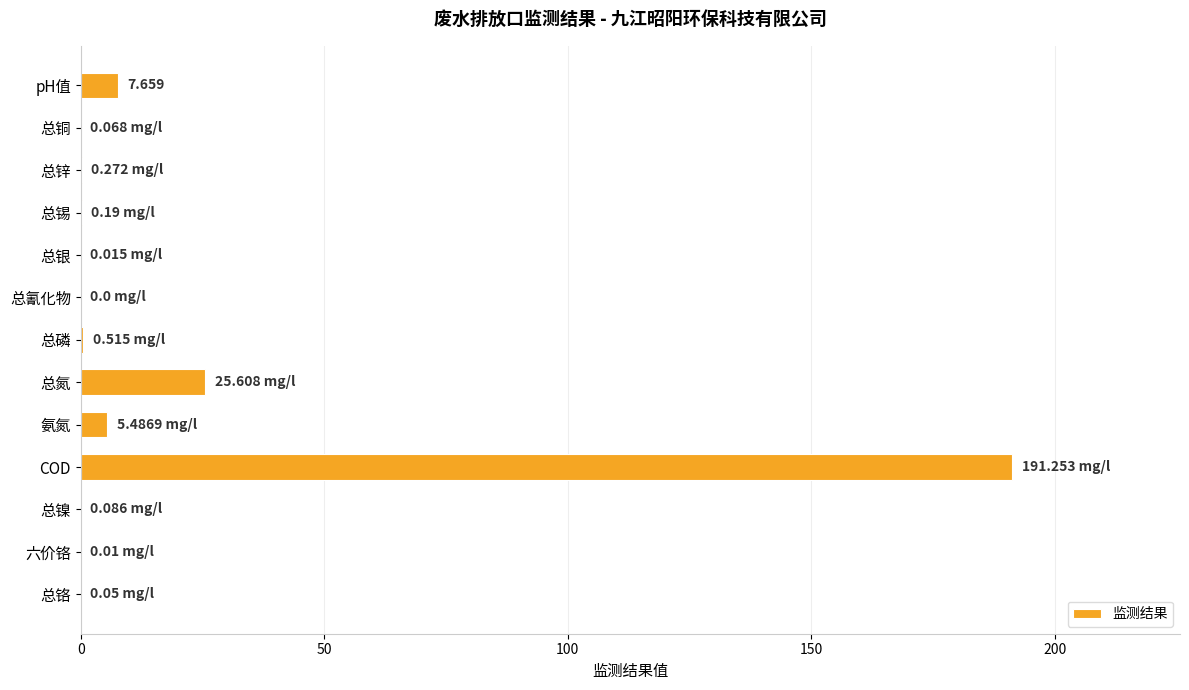

Are the bars horizontal?

Yes